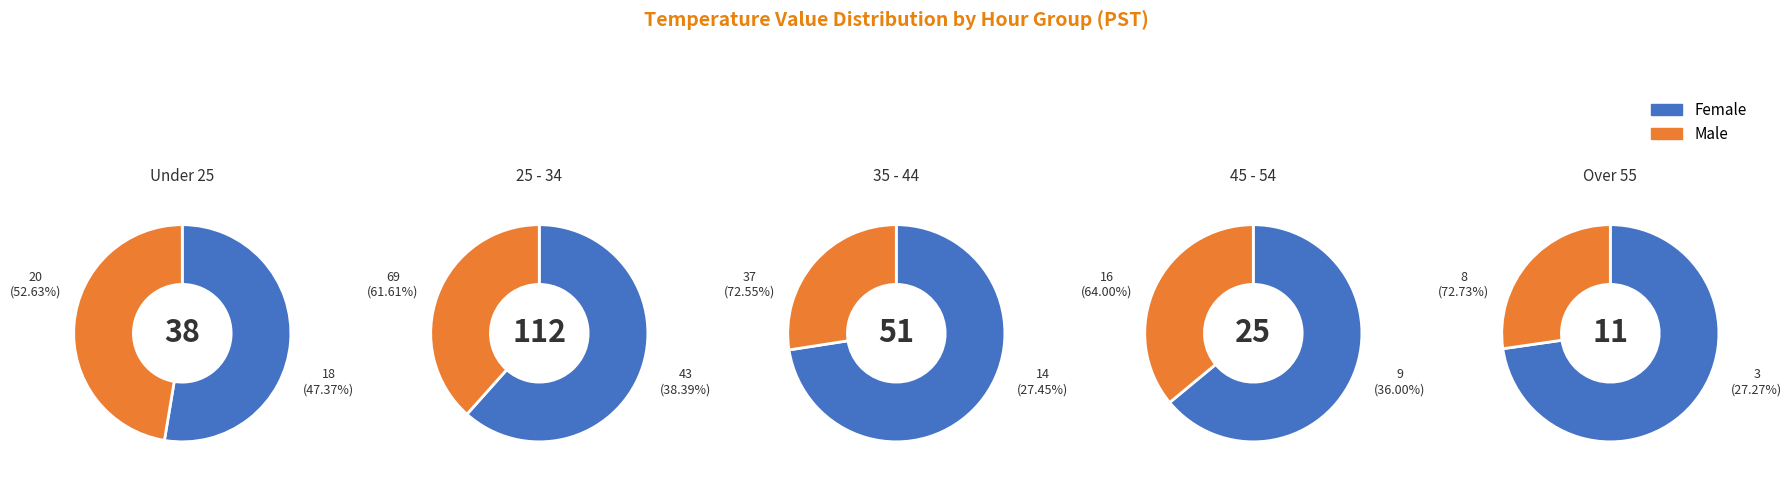

Between 2 and 3, which series saw the biggest shift?

Female